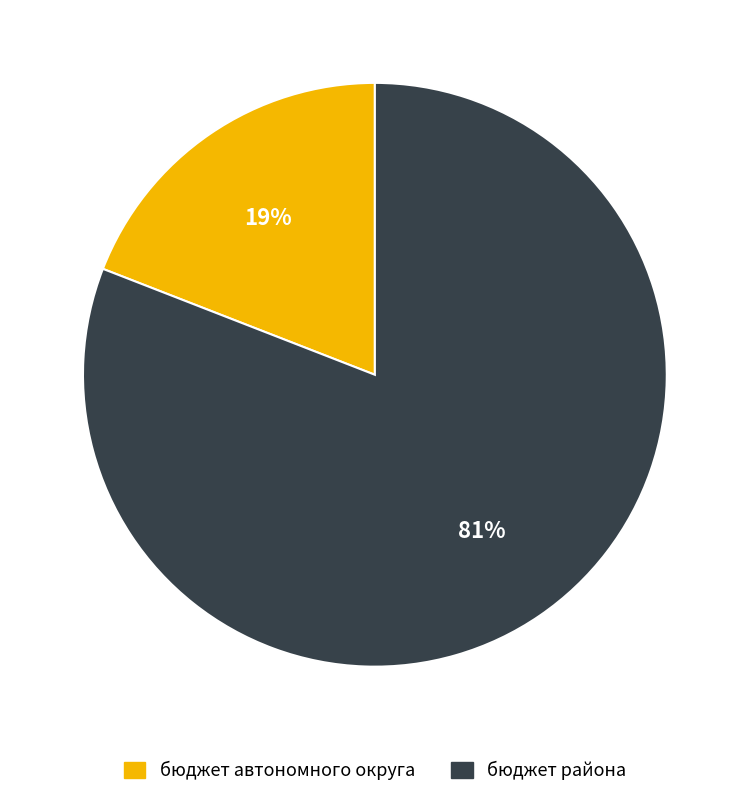

To the nearest percent, what is the average slice percentage?

50%